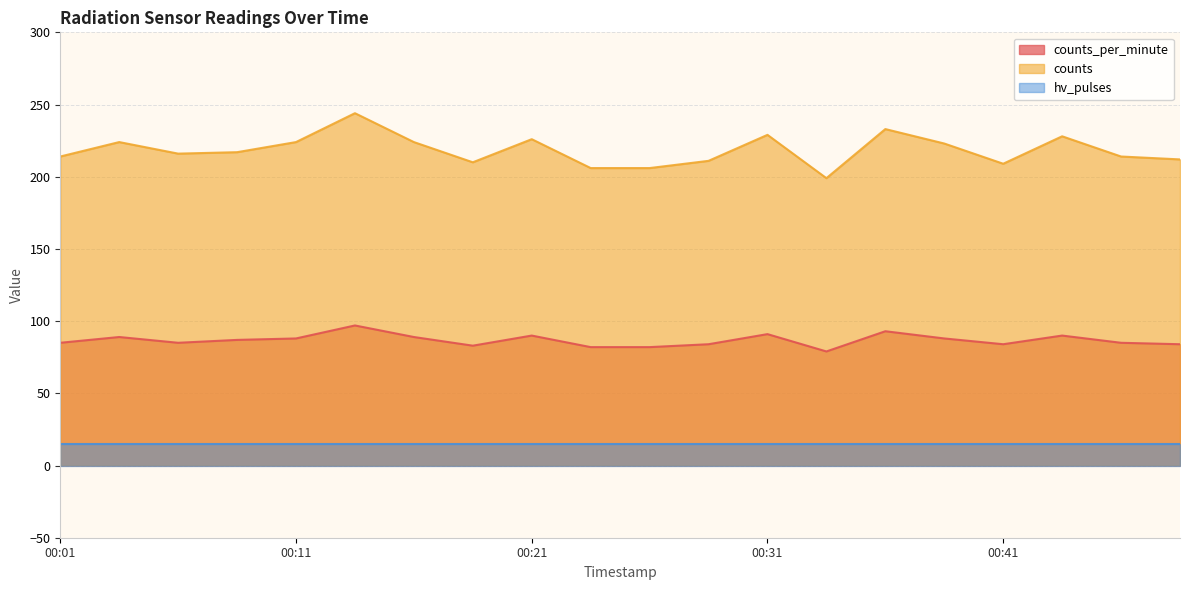

Rank the series by their average value, from lowest to highest.

hv_pulses, counts_per_minute, counts